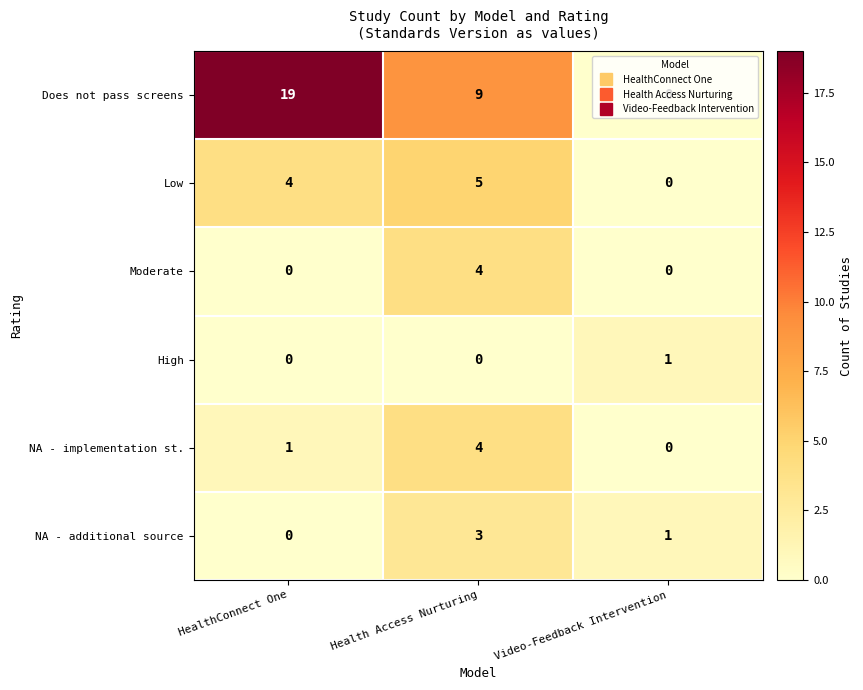

Which series has the largest total across all categories?

Does not pass screens